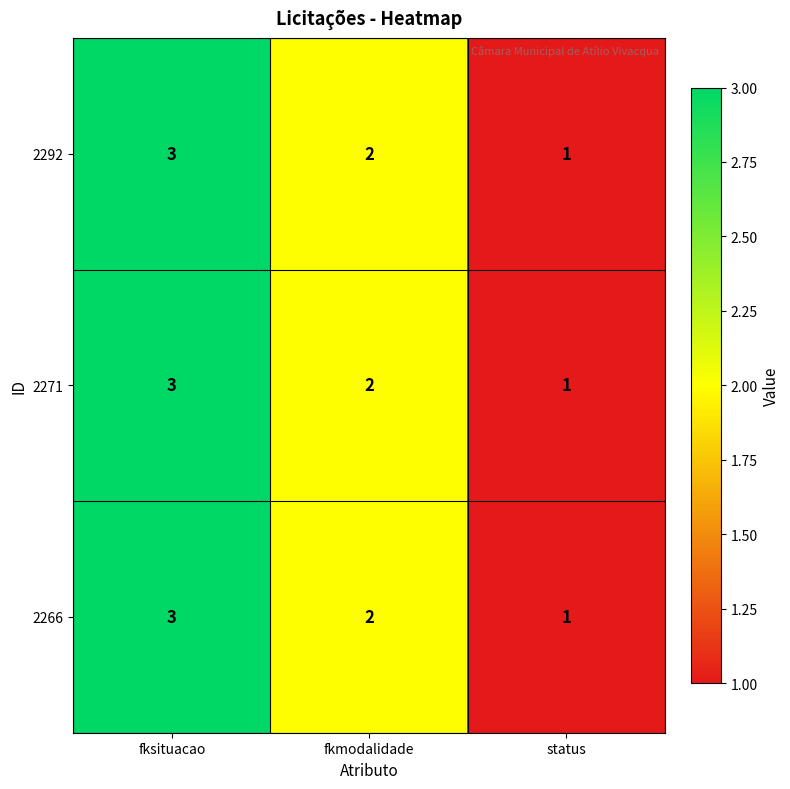

The 2266 series shows 1 at status. True or false?

True